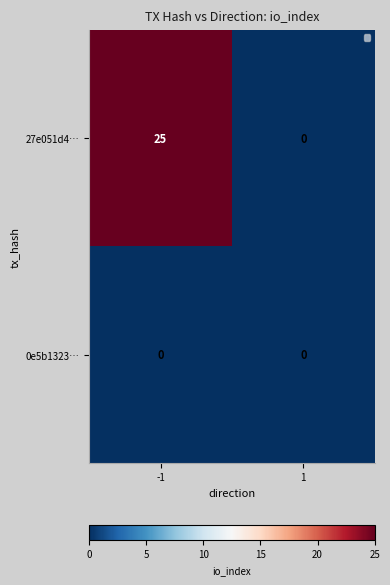

What is the maximum value shown in the chart?

25